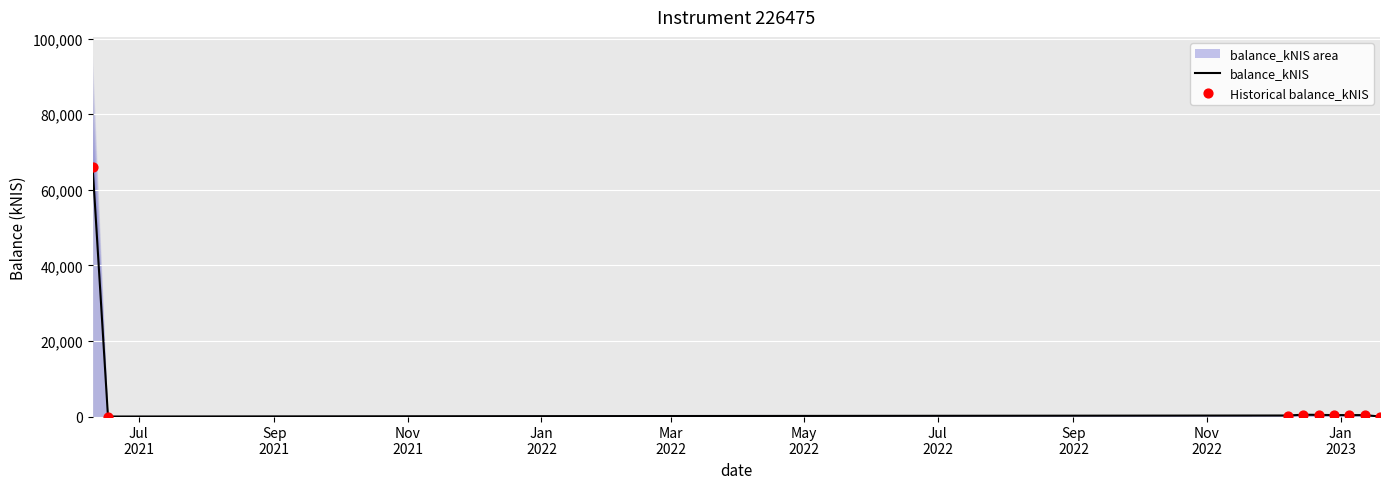

Which series has the widest spread of Y values?

balance_kNIS